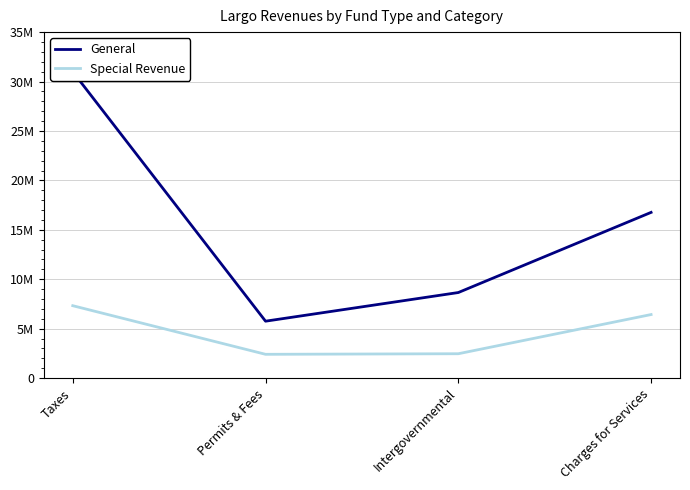

What is the difference between the second highest and minimum values in the General series?

11006692